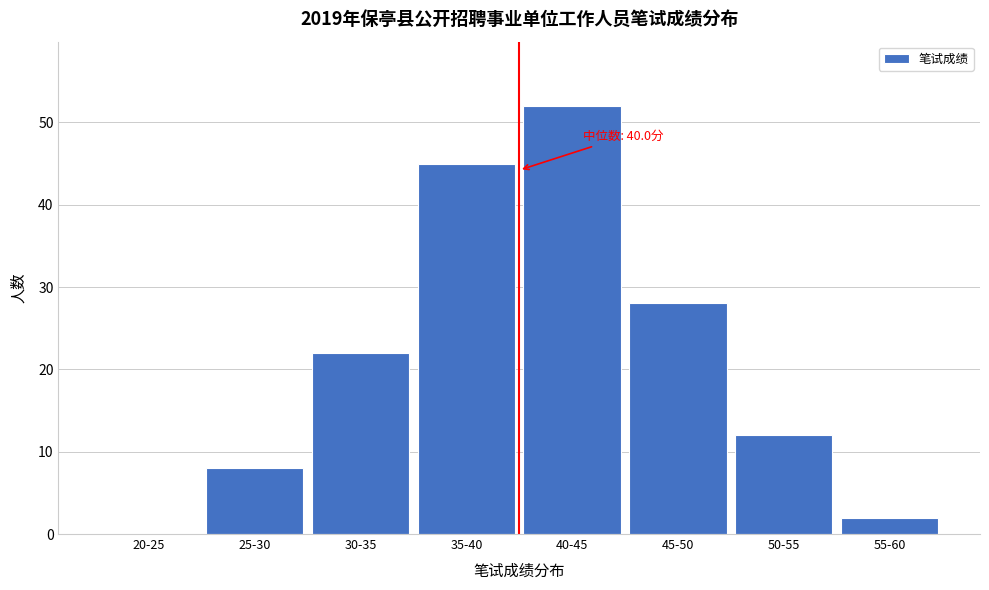

Reading right to left, list all the values displayed in this chart.

55-60=2	50-55=12	45-50=28	40-45=52	35-40=45	30-35=22	25-30=8	20-25=0